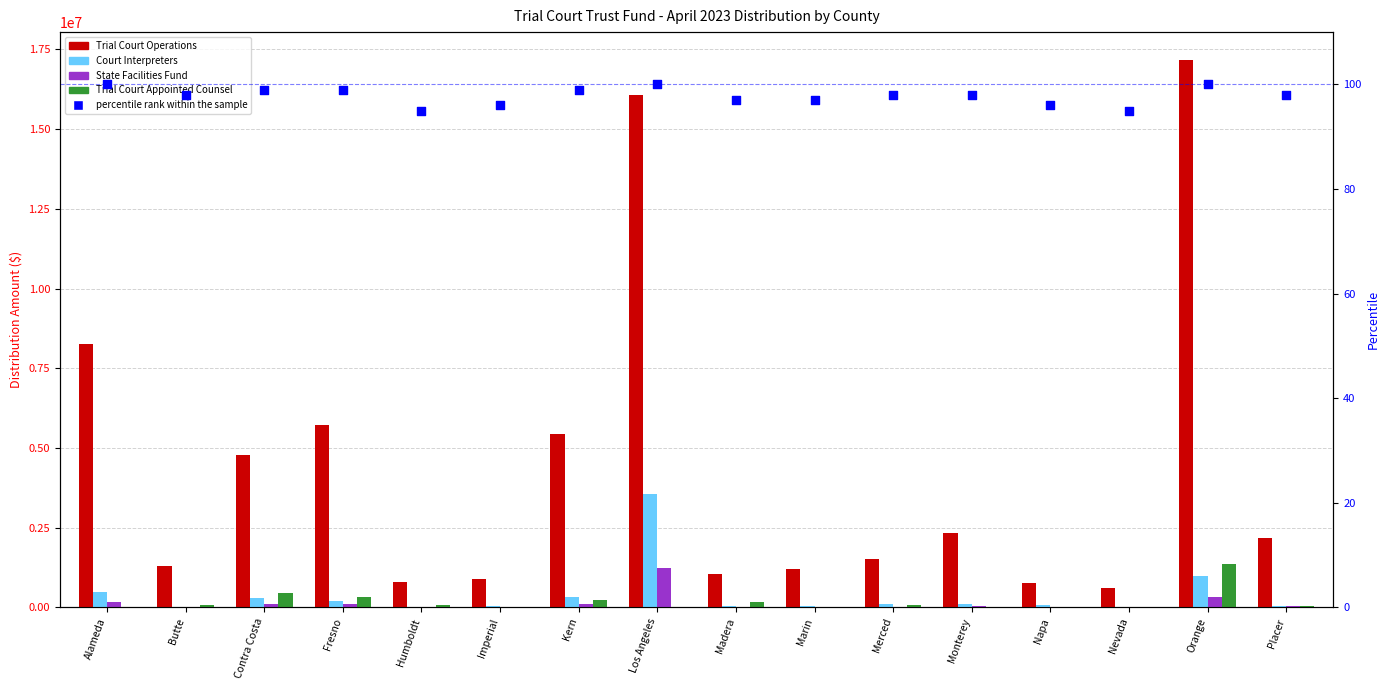

At which category is the sum across all series the highest?

Los Angeles